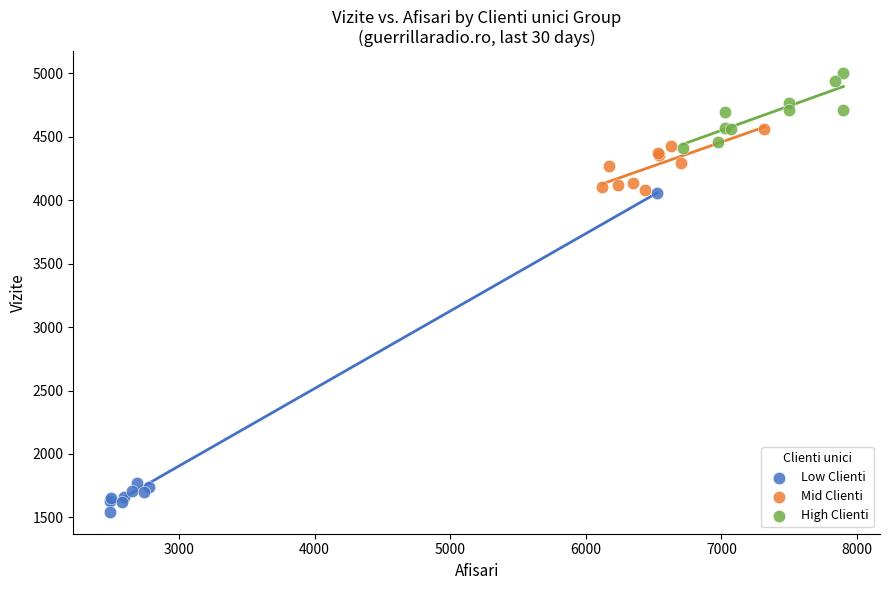

Which series reaches the maximum Y coordinate?

High Clienti